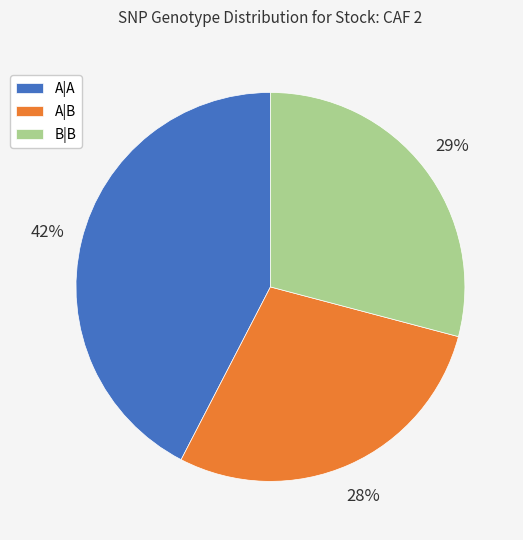

Do A|B and A|A together represent more than half of the pie?

Yes